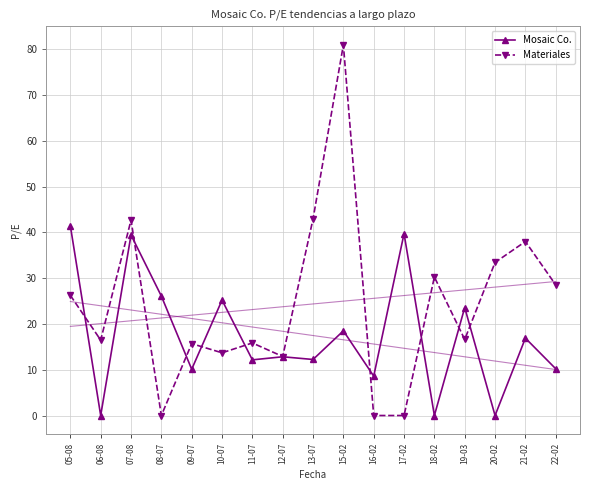

Where is Materiales nearest to the value 40?

21-02